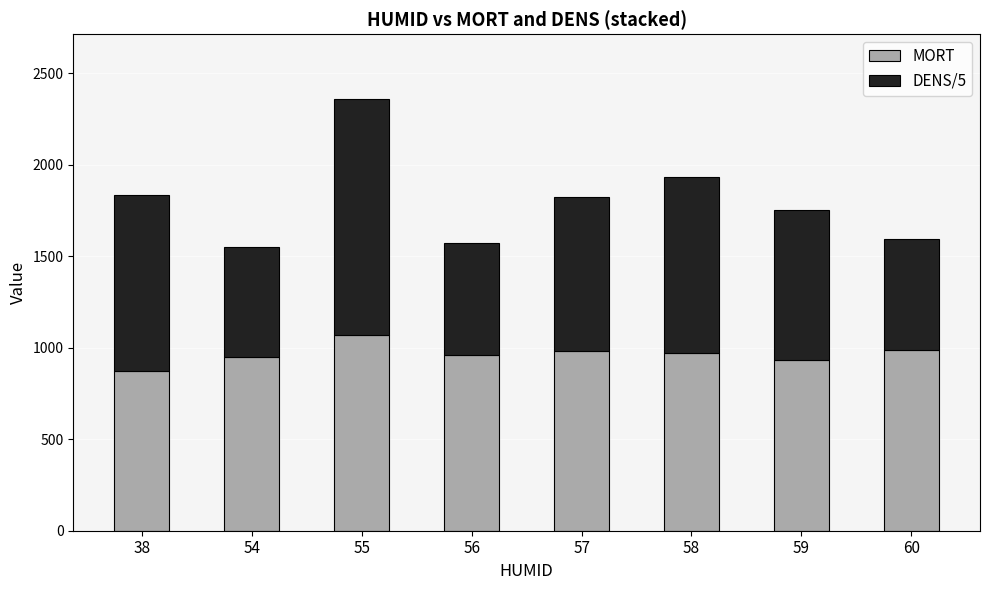

Which category has the highest value in the MORT series?

55